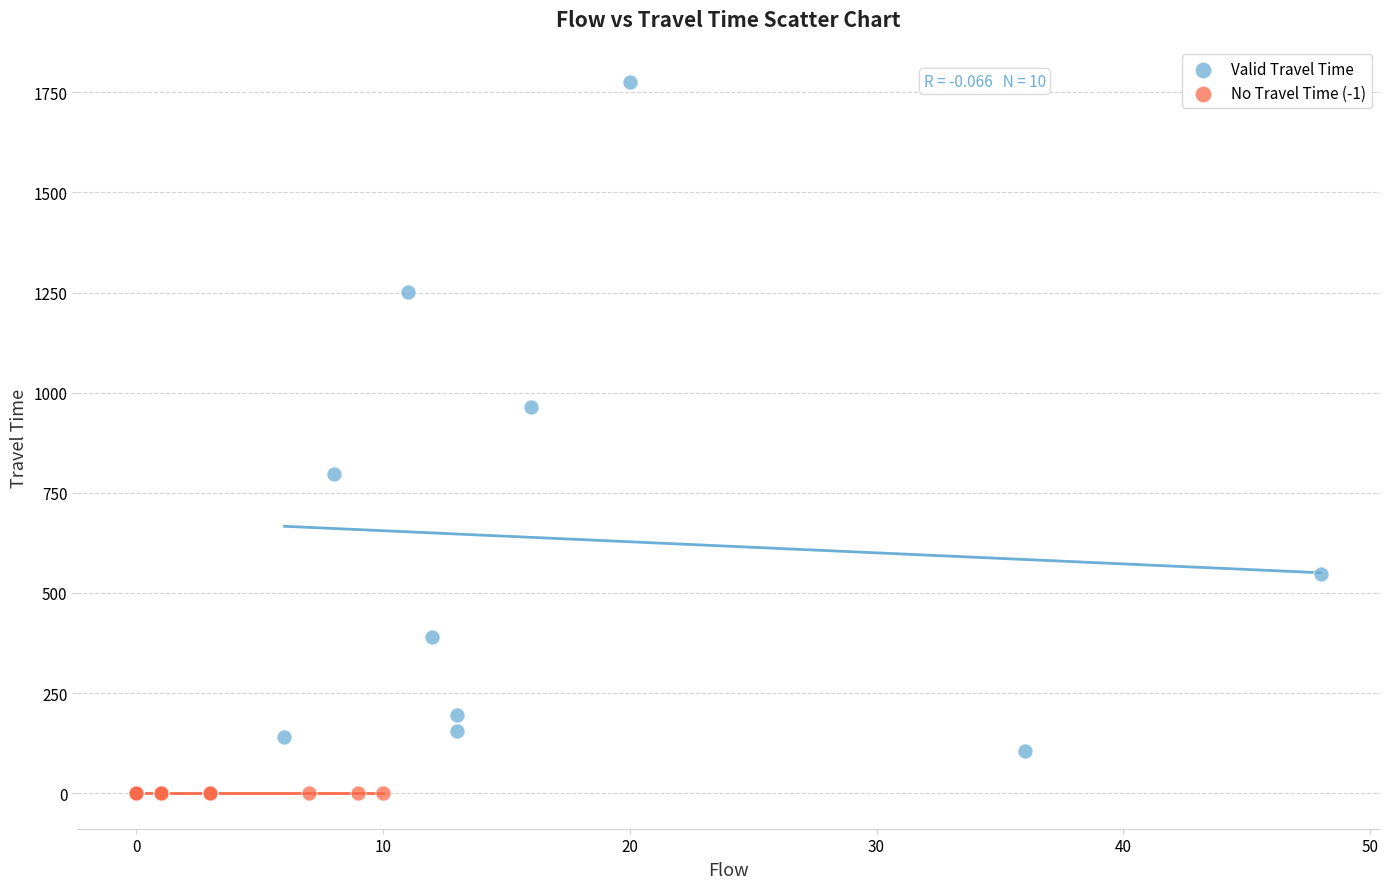

Which series contains the lowest Y value?

No Travel Time (-1)